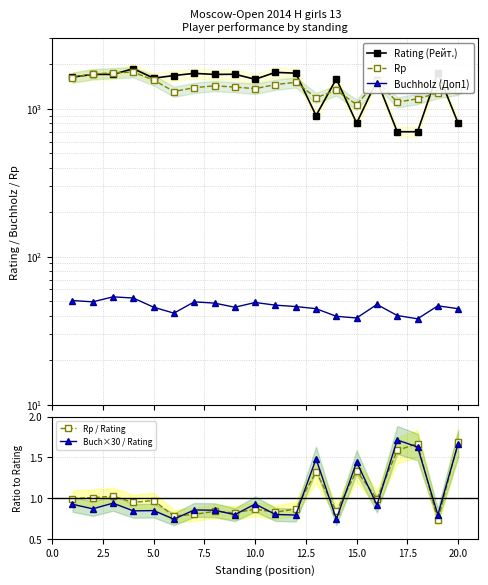

Count the number of data series in this chart.

5